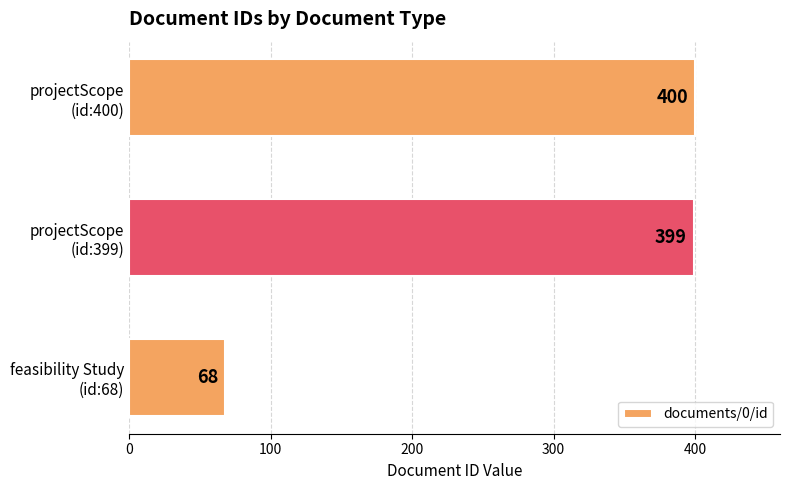

What is the smallest value displayed?

68